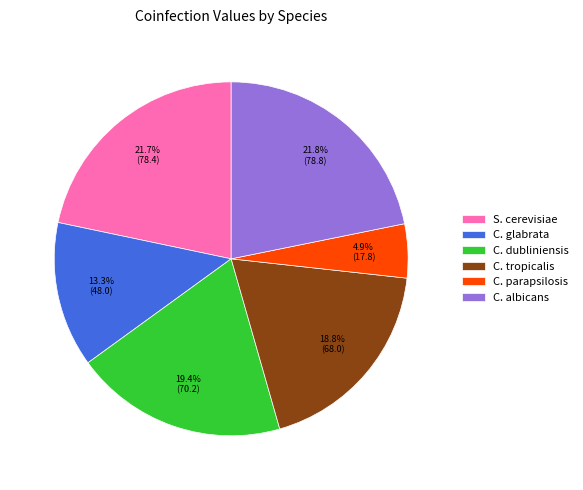

Is C. dubliniensis the majority of the pie?

No